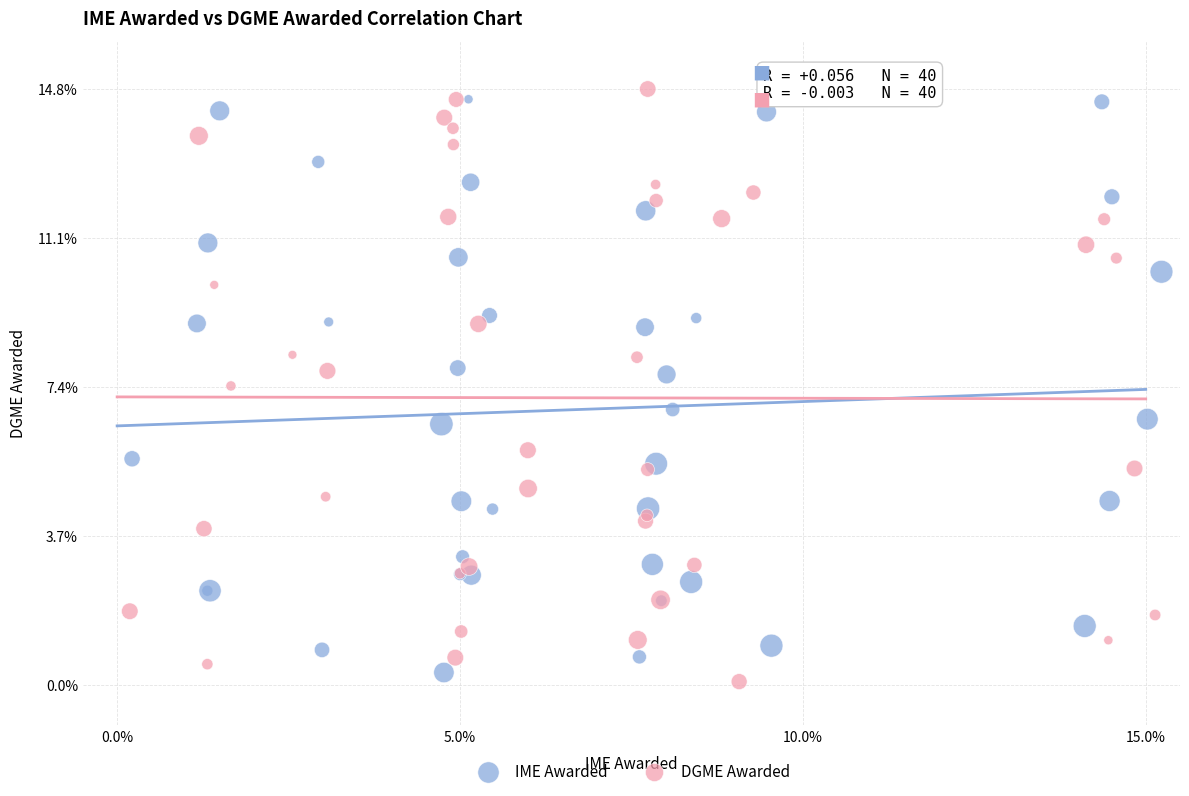

Which series reaches the maximum Y coordinate?

DGME Awarded